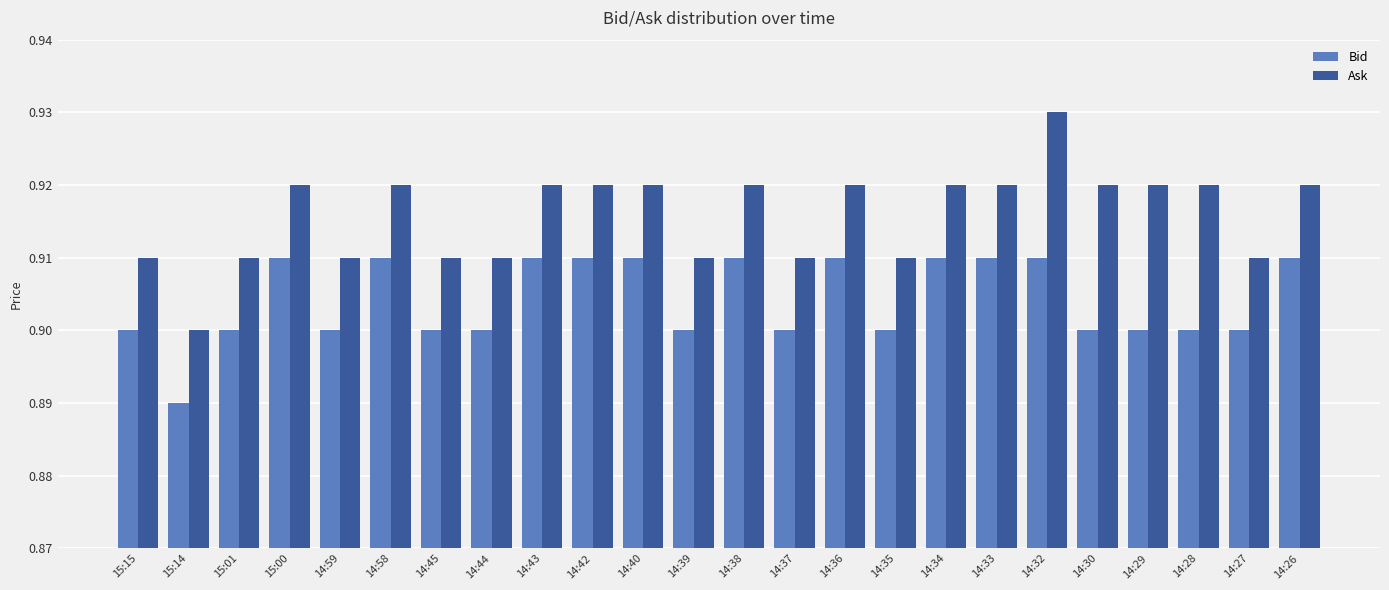

At which category is the sum across all series the highest?

14:32